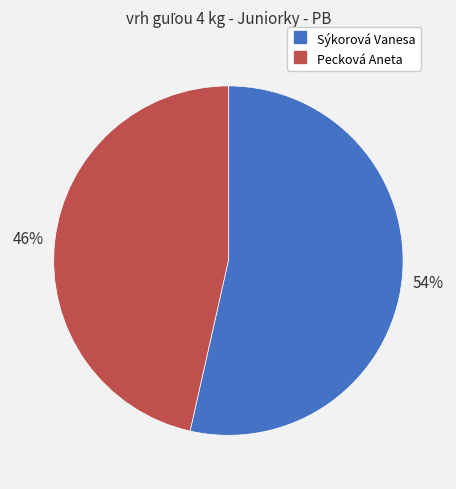

Approximately how many times larger is the value at Pecková Aneta compared to Sýkorová Vanesa?

0.9